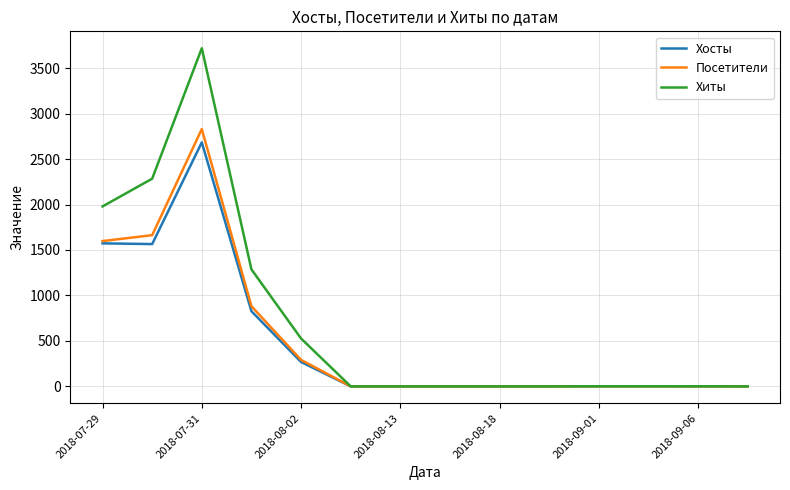

Which series has the largest range (max minus min)?

Хиты